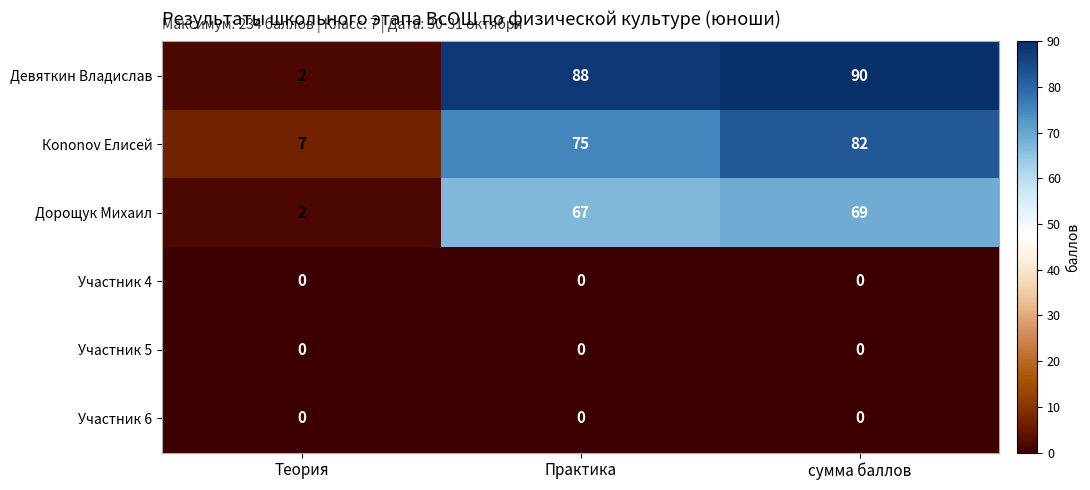

Count the number of categories in the chart.

3